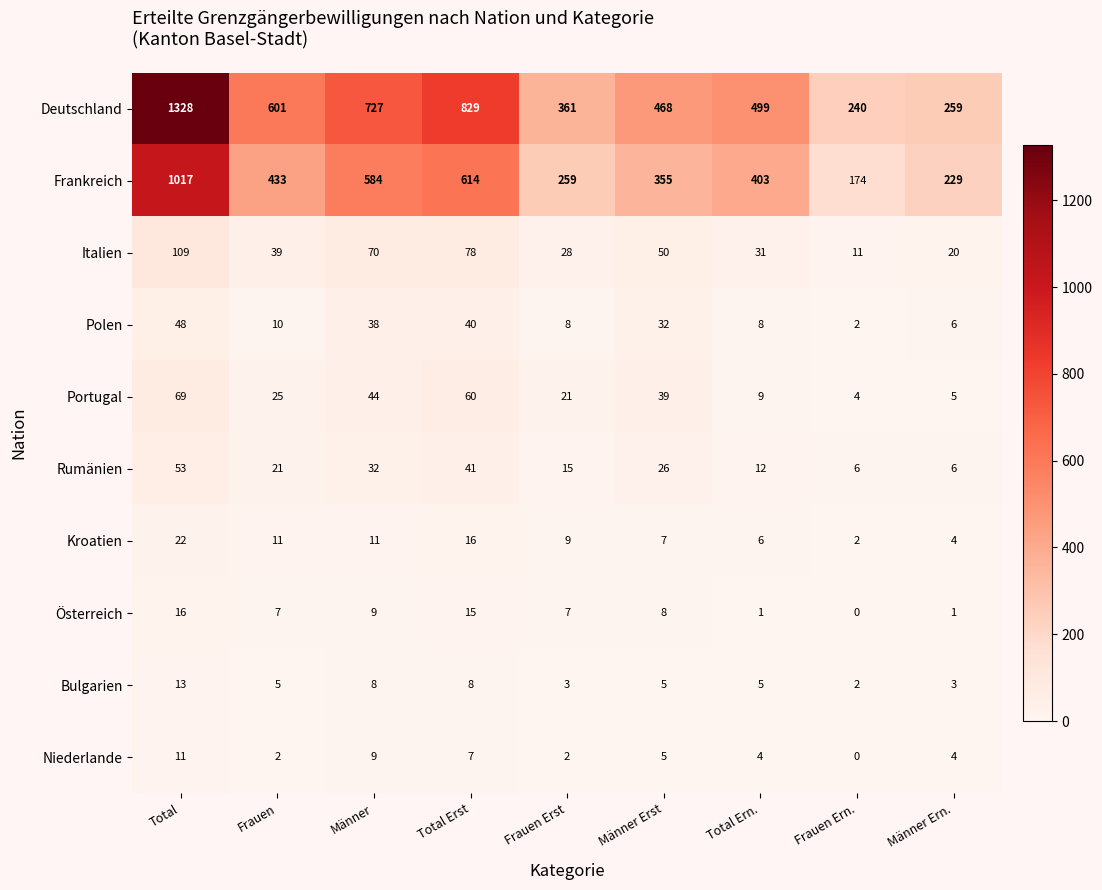

Which category has the lowest value in the Frankreich series?

Frauen Ern.